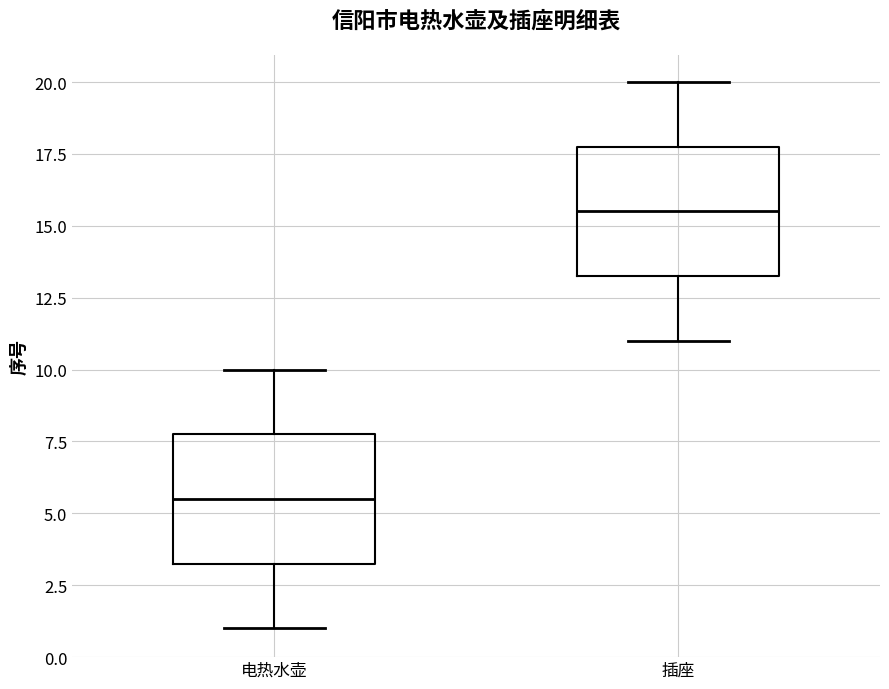

Reading left to right, read every box against the y-axis: the position of its median line, the range the box covers, and the ends of its whiskers. The values are not printed on the chart, so give them approximately, as read against the axis.

电热水壶: median 5.5, box 3.5 to 8.0, whiskers 1.0 to 10.0
插座: median 15.5, box 13.5 to 18.0, whiskers 11.0 to 20.0